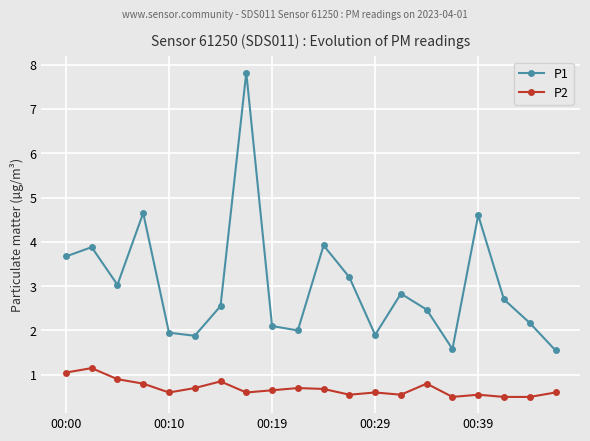

True or false: P1 and P2 cross at least once.

False